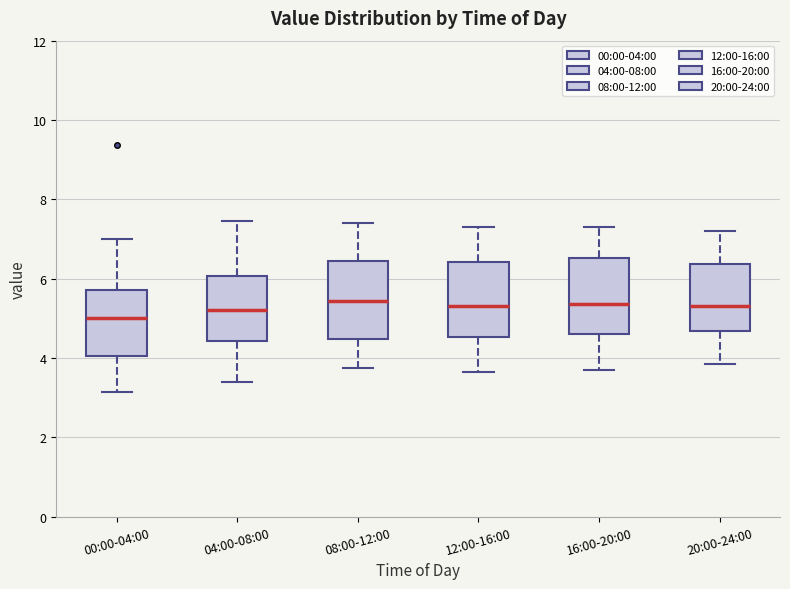

Where does the upper whisker of the box for 04:00-08:00 end on the y-axis? The values are not printed on the chart, so give them approximately, as read against the axis.

7.4